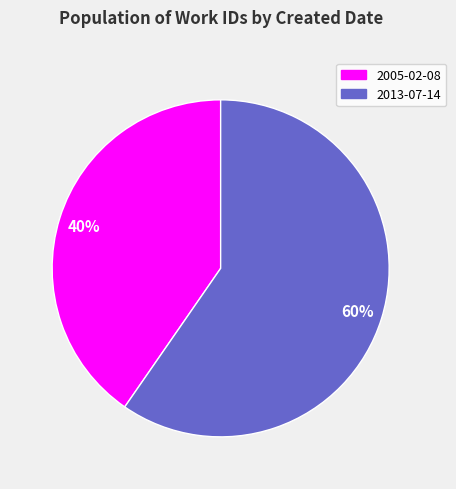

Which slice is the largest?

2013-07-14